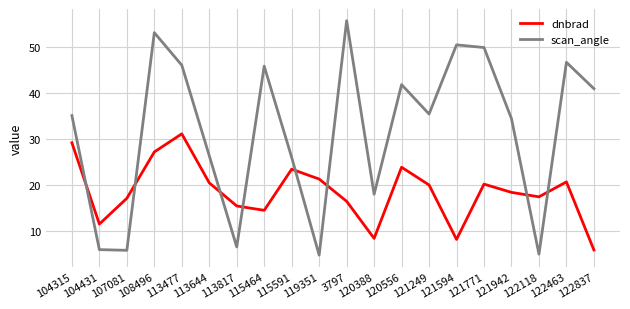

What position from the right is 104315?

20